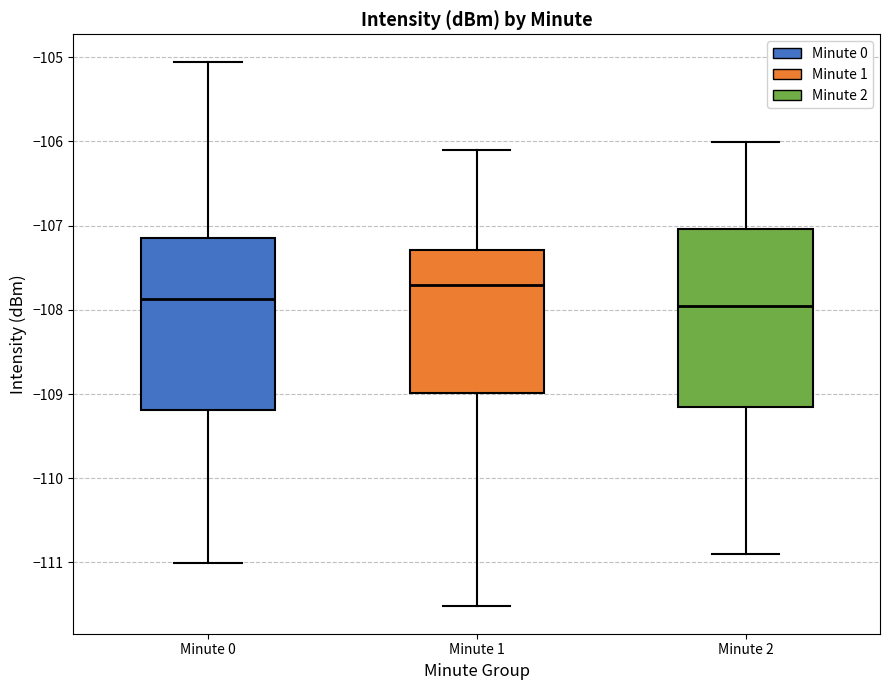

Reading left to right, transcribe this box plot: for each box, give where its median line is, the range the box spans, and where its two whiskers end, as read against the y-axis. The values are not printed on the chart, so give them approximately, as read against the axis.

Minute 0: median -107.9, box -109.2 to -107.1, whiskers -111.0 to -105.1
Minute 1: median -107.7, box -109.0 to -107.3, whiskers -111.5 to -106.1
Minute 2: median -108.0, box -109.2 to -107.0, whiskers -110.9 to -106.0